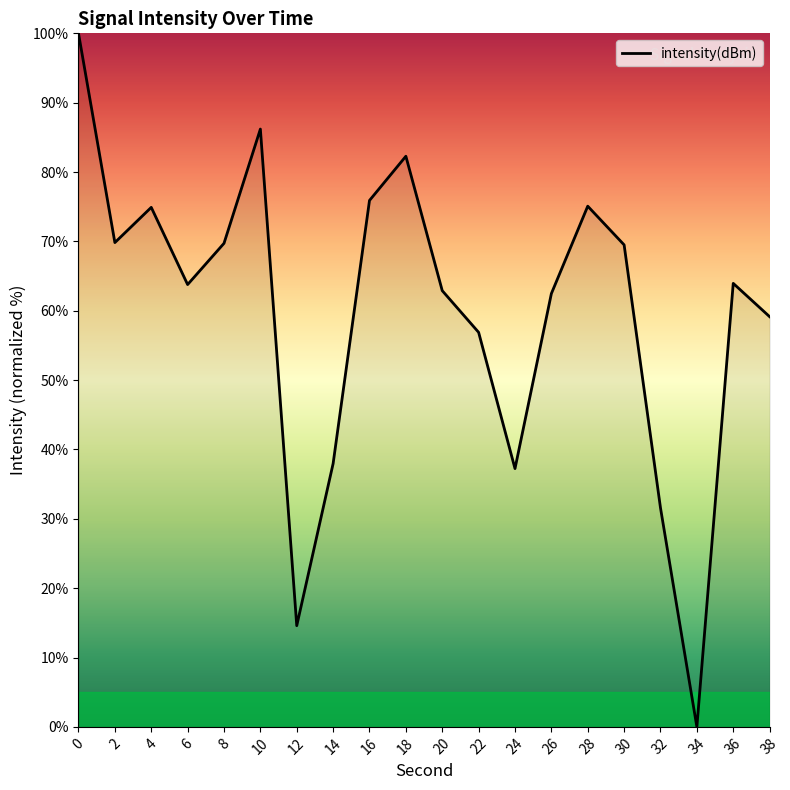

The value at 26 is 62.5. True or false?

True